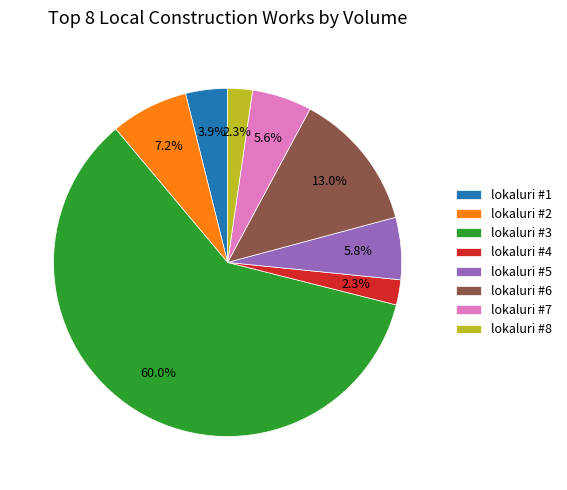

What is the ratio of the value at lokaluri #7 to the value at lokaluri #1?

1.4